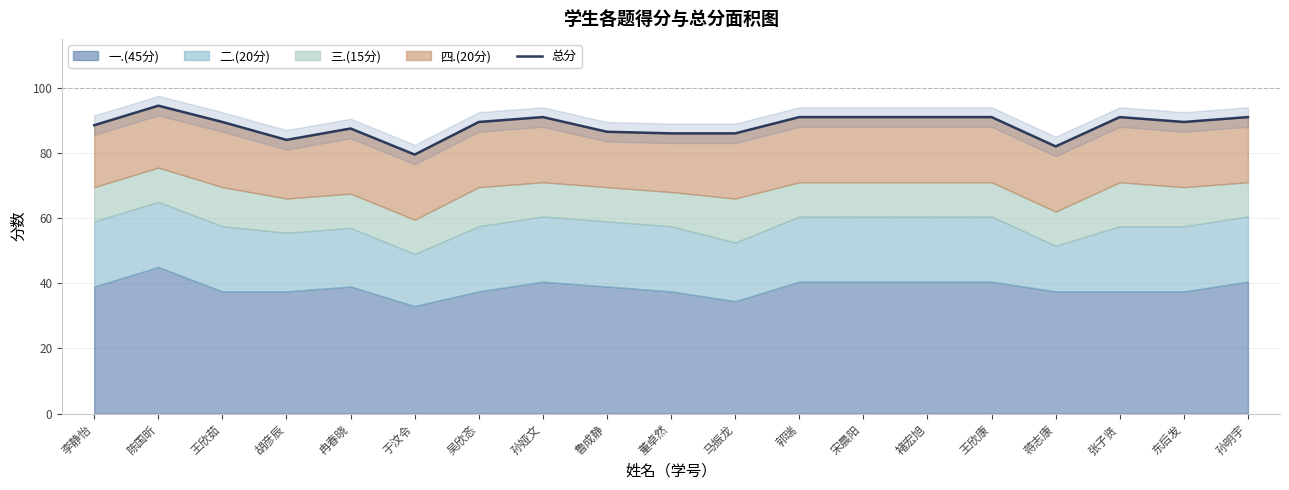

What value does the data have at 李静怡?

88.5